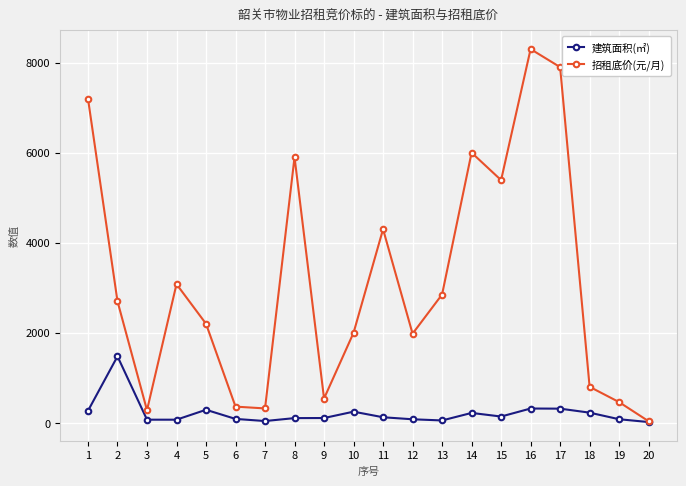

List the series in order of their overall mean, highest first.

招租底价(元/月), 建筑面积(㎡)